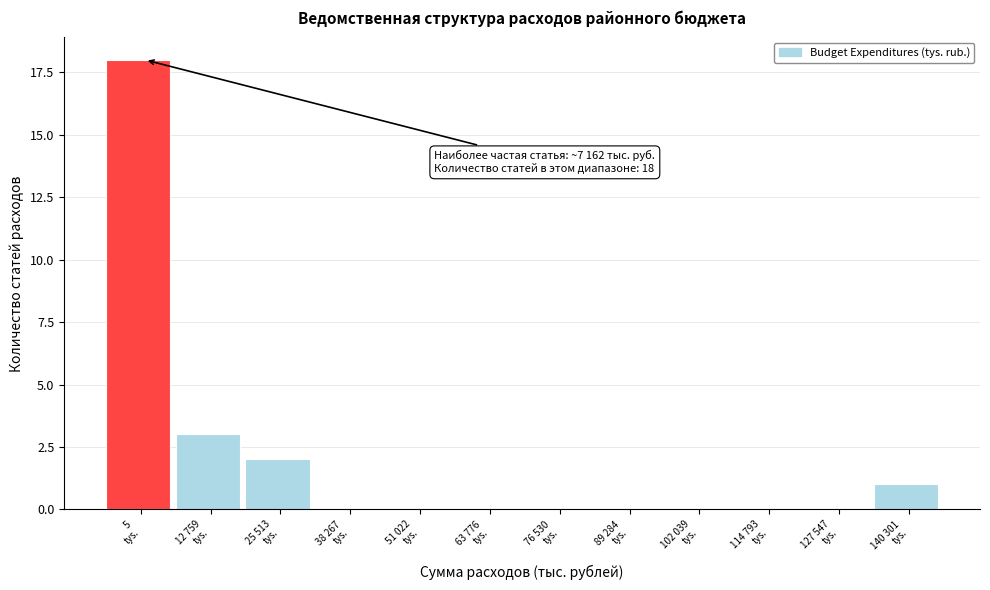

What is the maximum value shown in the chart?

18